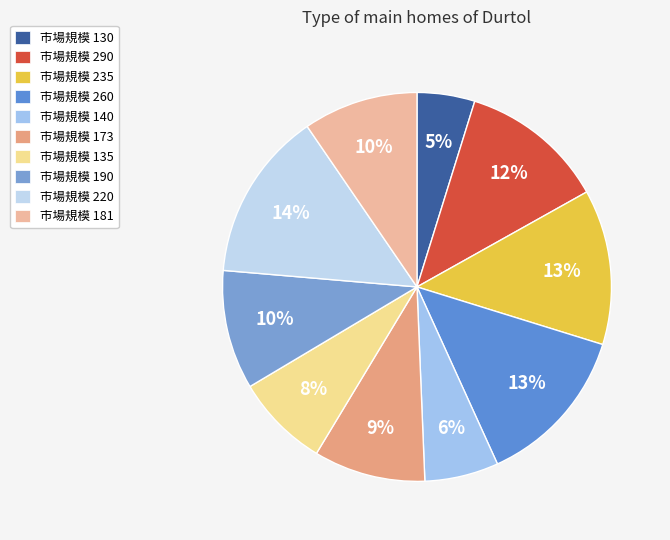

Rank the categories by value from lowest to highest.

130, 140, 135, 173, 181, 190, 290, 235, 260, 220